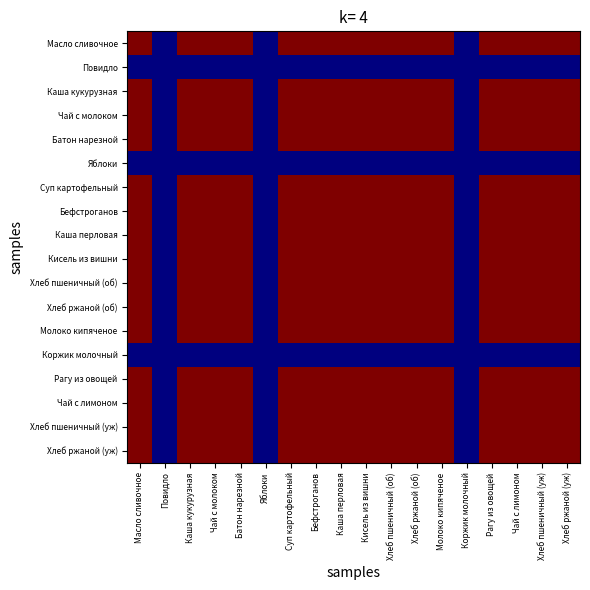

How many data points does each series have?

18